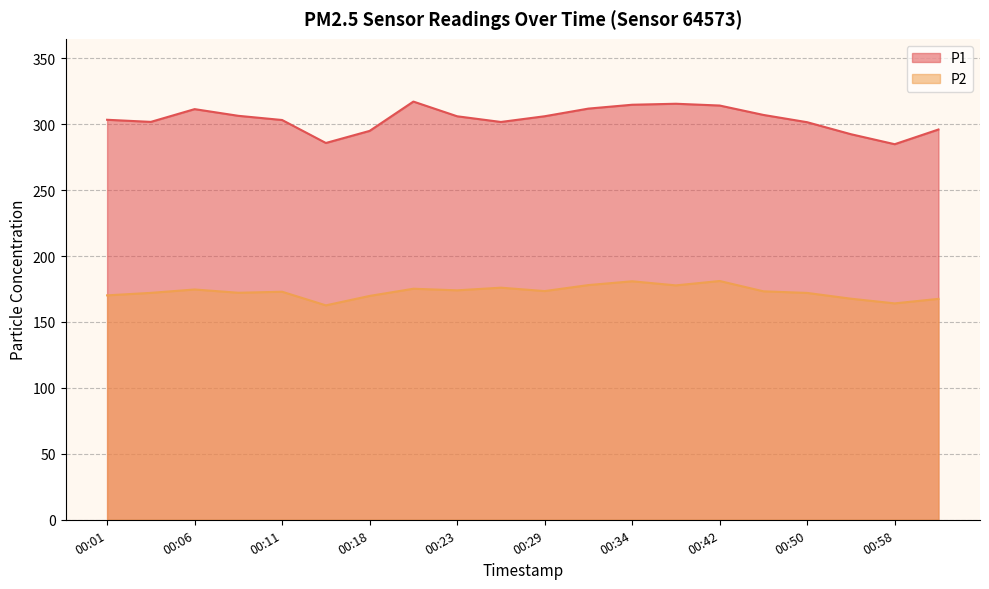

True or false: P1 and P2 cross at least once.

False